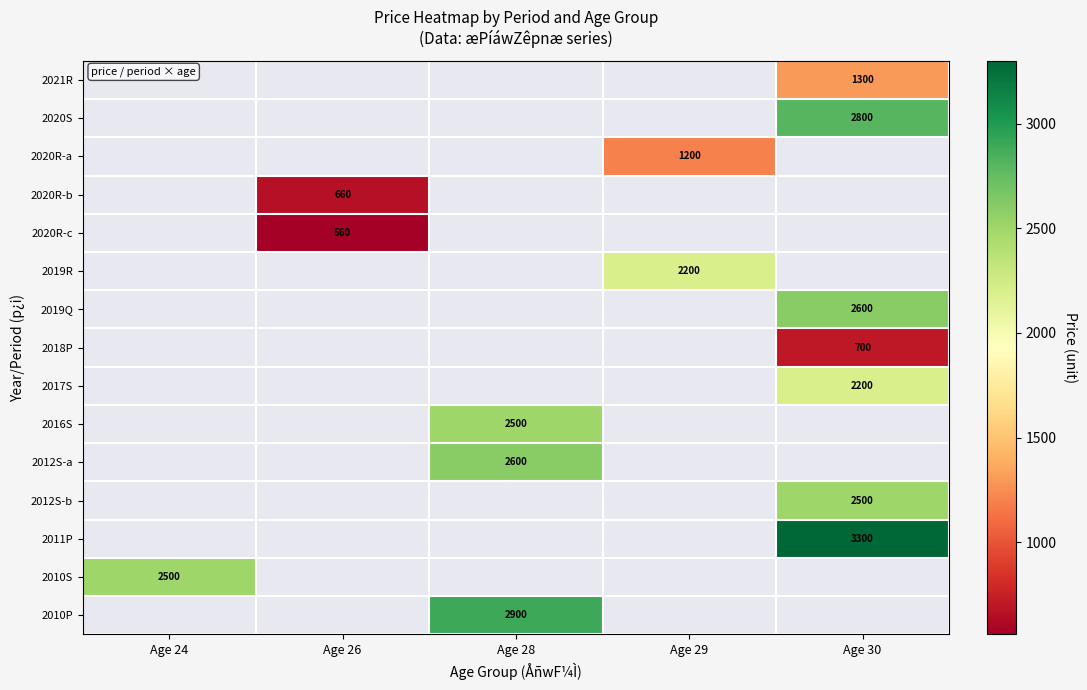

The value of 2021R at Age 30 is 2078. True or false?

False